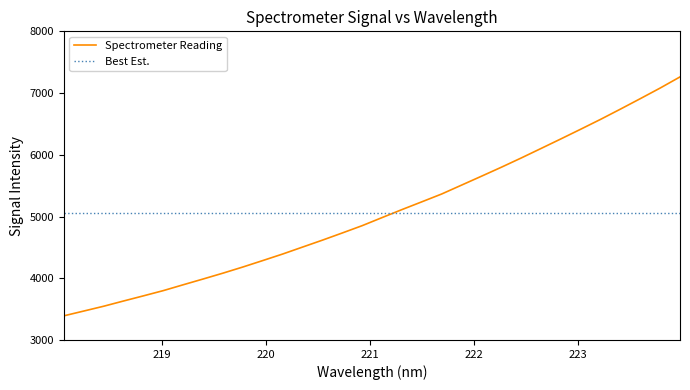

What is the maximum value for Best Est.?

5063.6